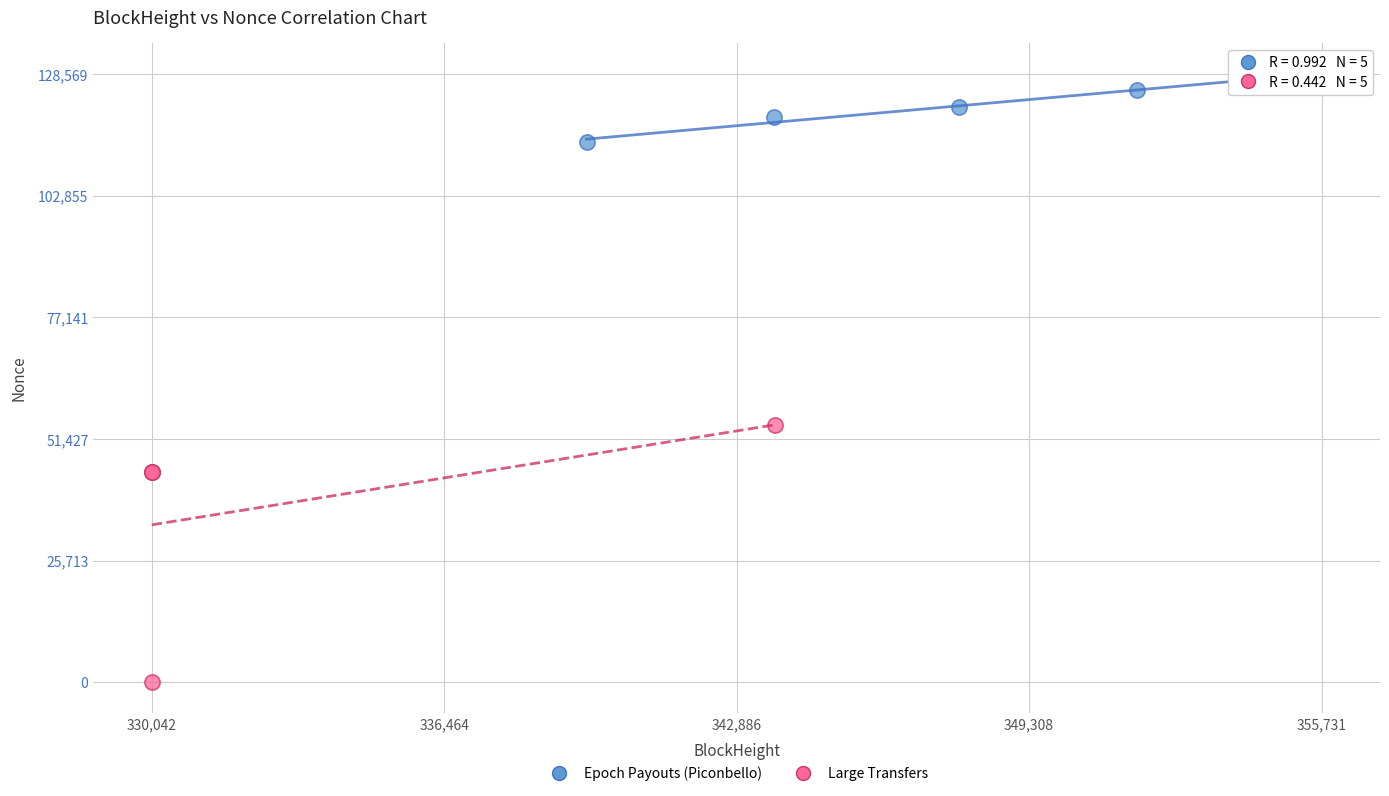

Which series has the largest Y range (max minus min)?

Large Transfers